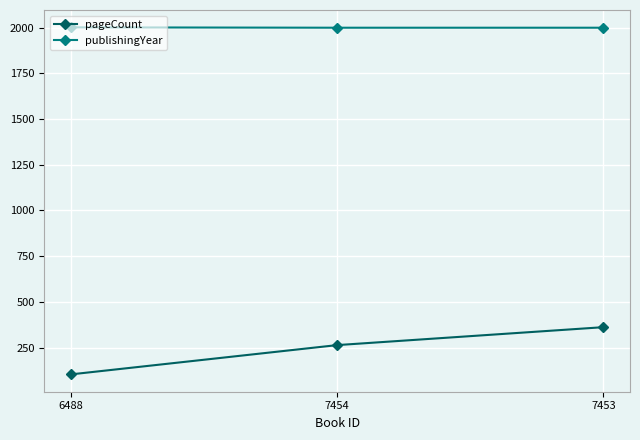

Which series has the largest total across all categories?

publishingYear